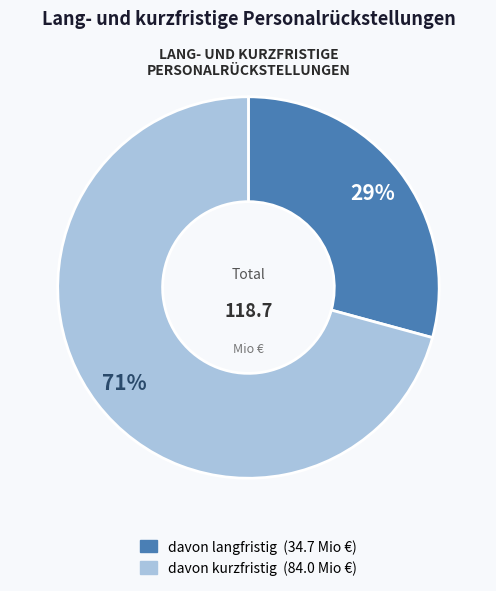

Is the sum of davon langfristig and davon kurzfristig greater than half?

Yes